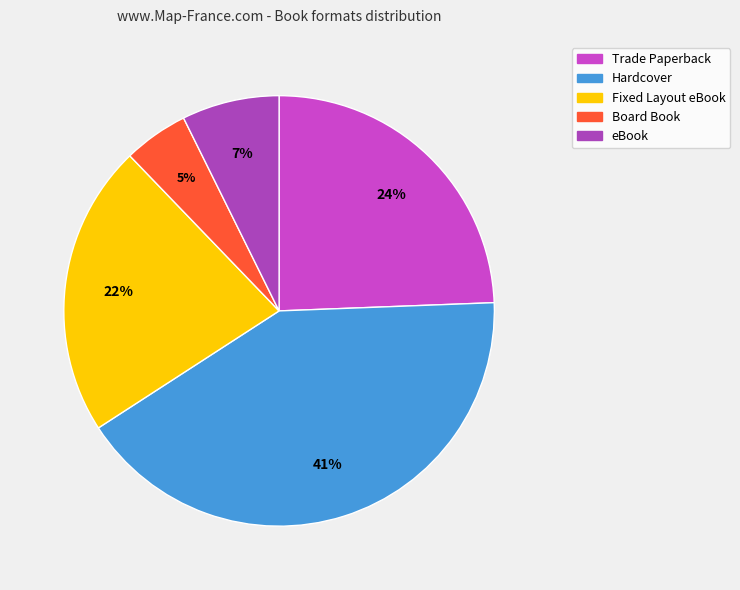

Does Trade Paperback represent more than half of the total?

No